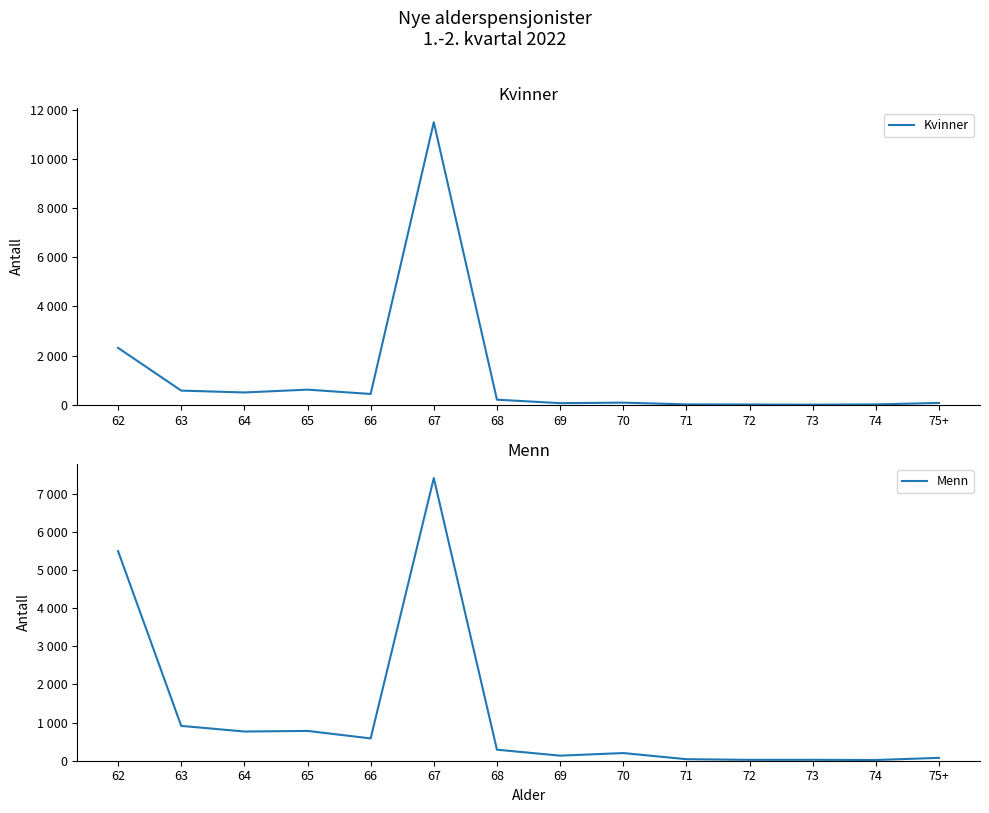

What is the value of the Menn point at the 1st from the left?

5498